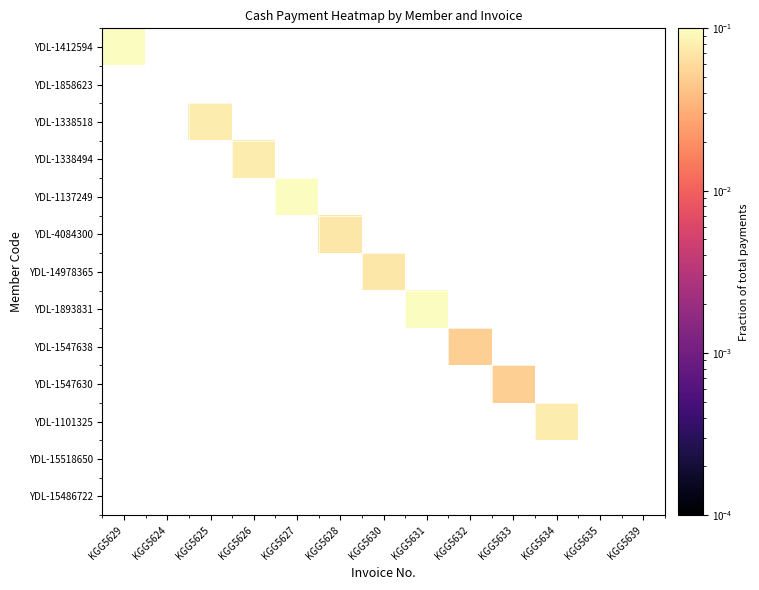

At KGG5633, list the series in order from smallest to largest.

YDL-1412594, YDL-1858623, YDL-1338518, YDL-1338494, YDL-1137249, YDL-4084300, YDL-14978365, YDL-1893831, YDL-1547638, YDL-1547630, YDL-1101325, YDL-15518650, YDL-15486722